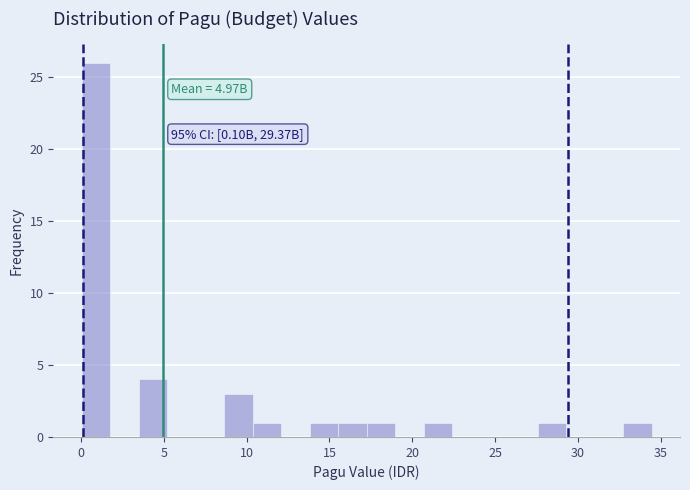

Around what value on the x-axis is the tallest bar? Give the approximate position of its centre, as read against the axis.

1.0